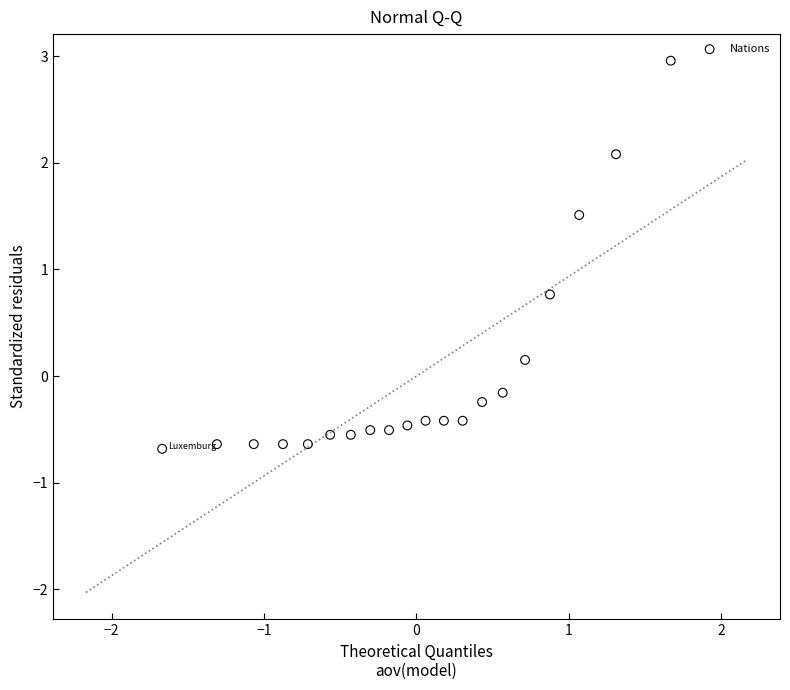

What is the range of Y values (max minus min)?

3.6